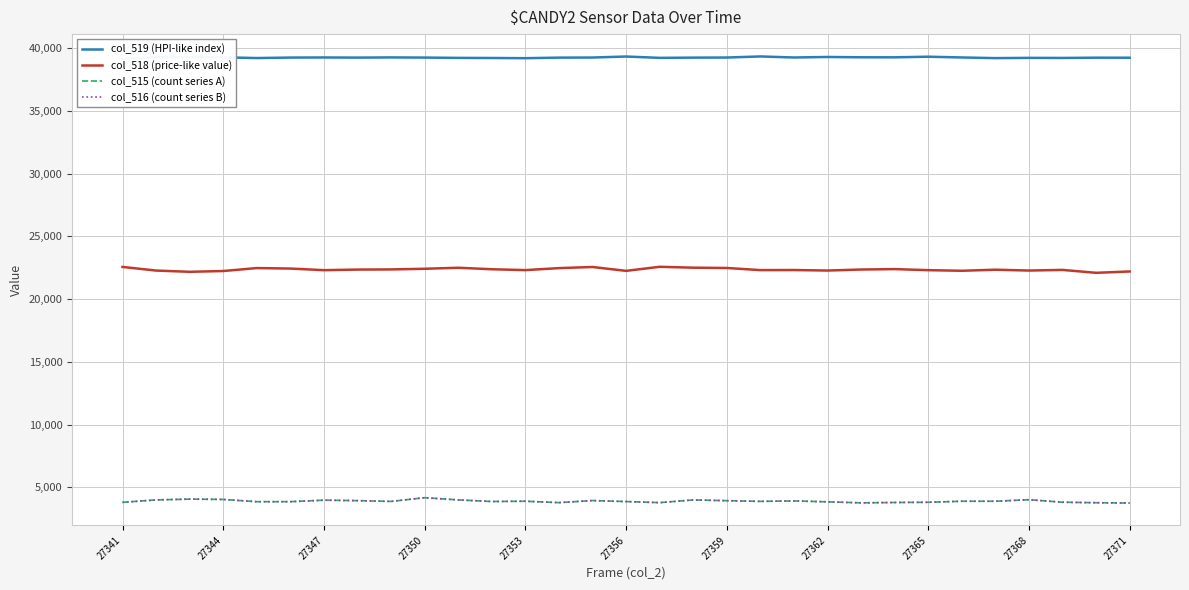

How many data points in col_516 (count series B) are above 3872?

15